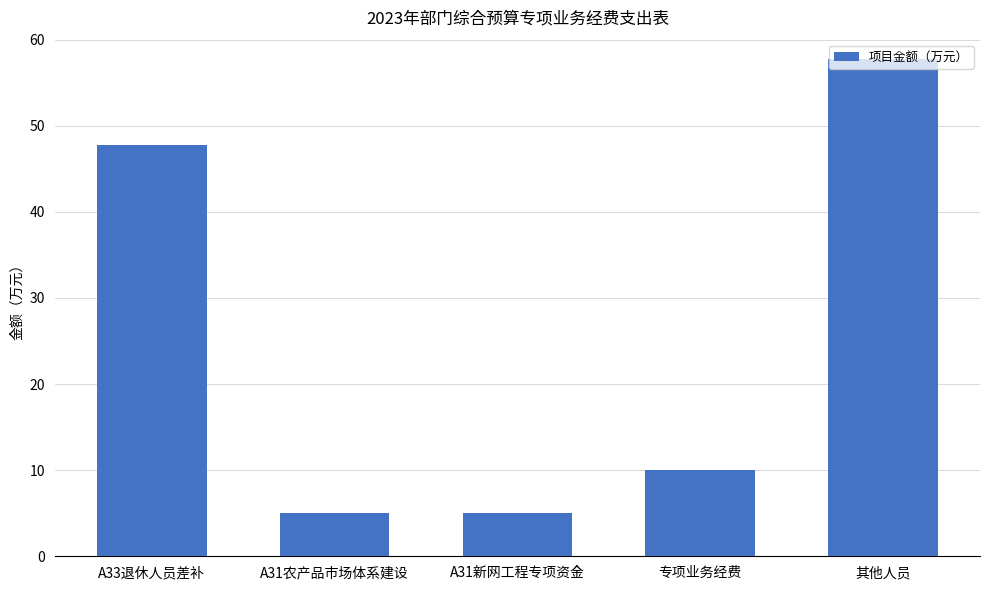

What is the difference between the maximum and second lowest values?

52.7